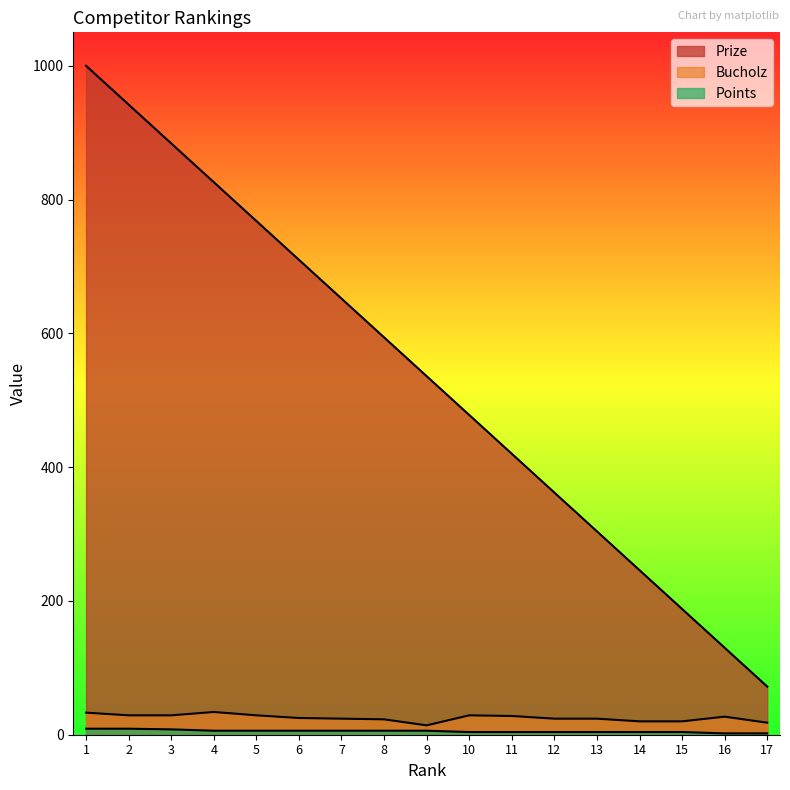

Is it true that Bucholz equals 24 at 13?

True